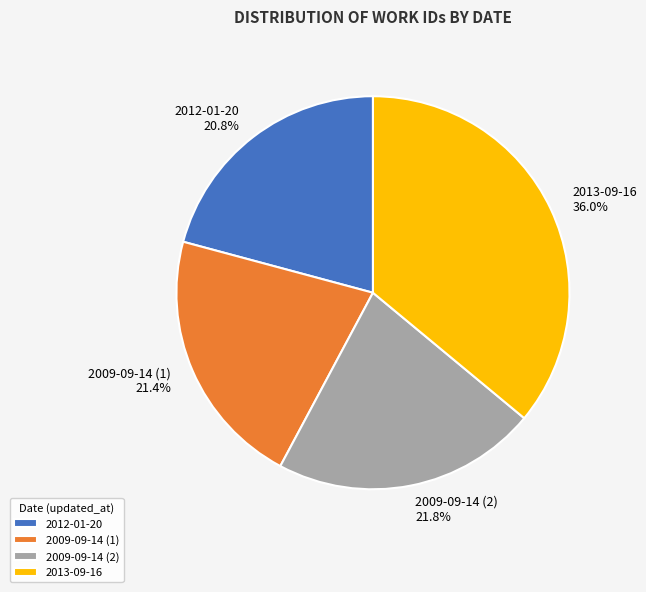

To the nearest percent, what is the difference between the largest and smallest slice percentages?

15%